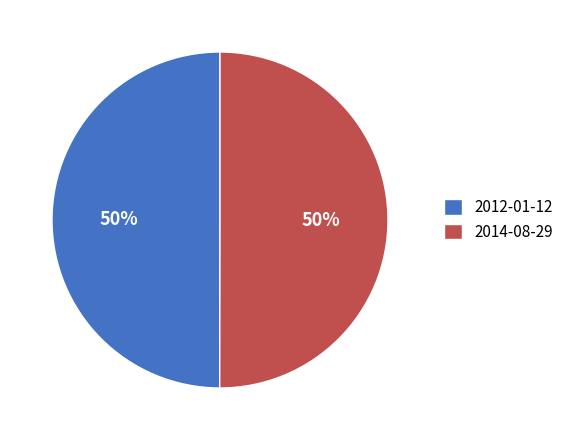

How many slices are in this pie chart?

2